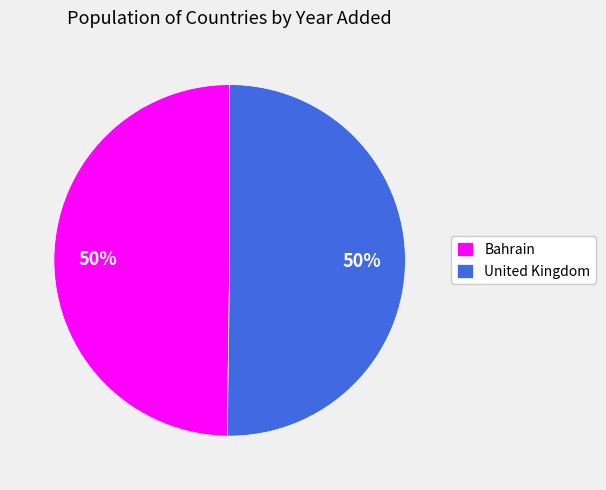

Do Bahrain and United Kingdom together represent more than half of the pie?

Yes